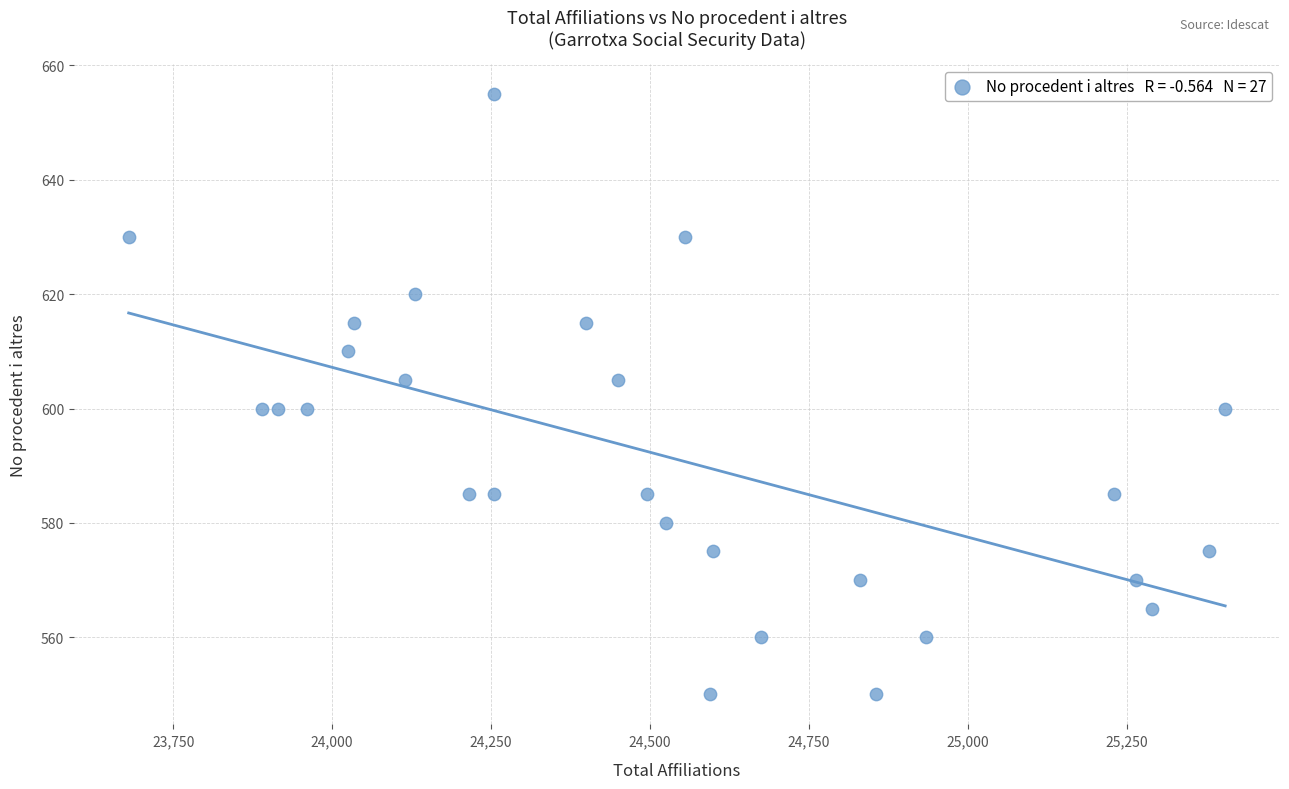

What is the range of Y values (max minus min)?

105